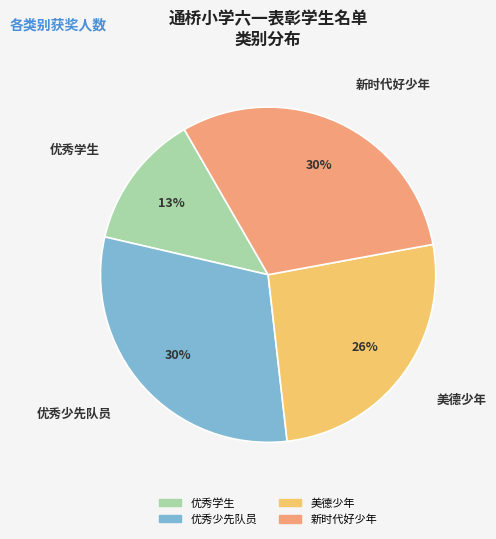

What is the ratio of the value at 优秀学生 to the value at 新时代好少年?

0.4